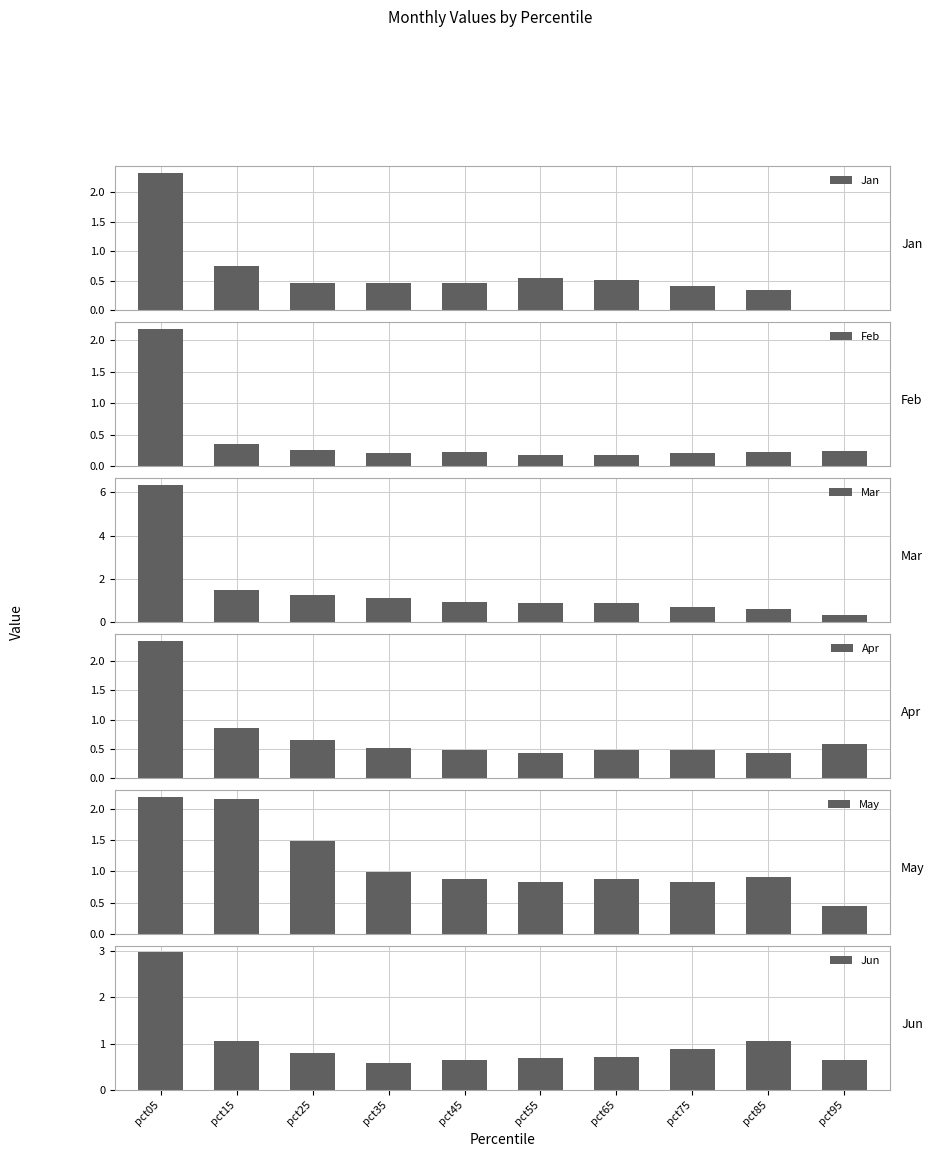

What is the total value across all series at pct15?

6.6